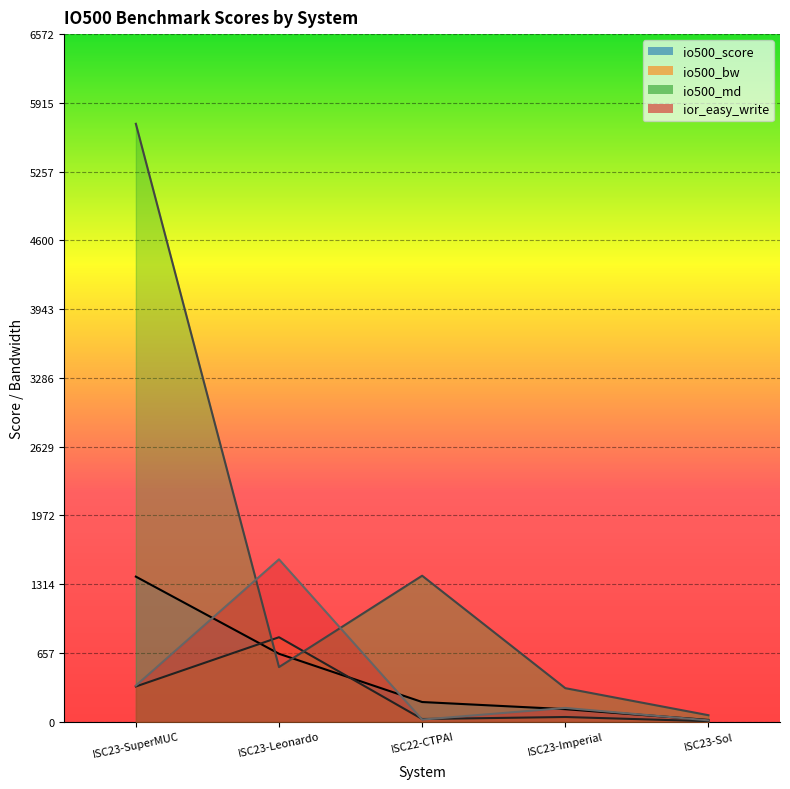

The value of ior_easy_write at ISC23-Sol is 12.5. True or false?

True